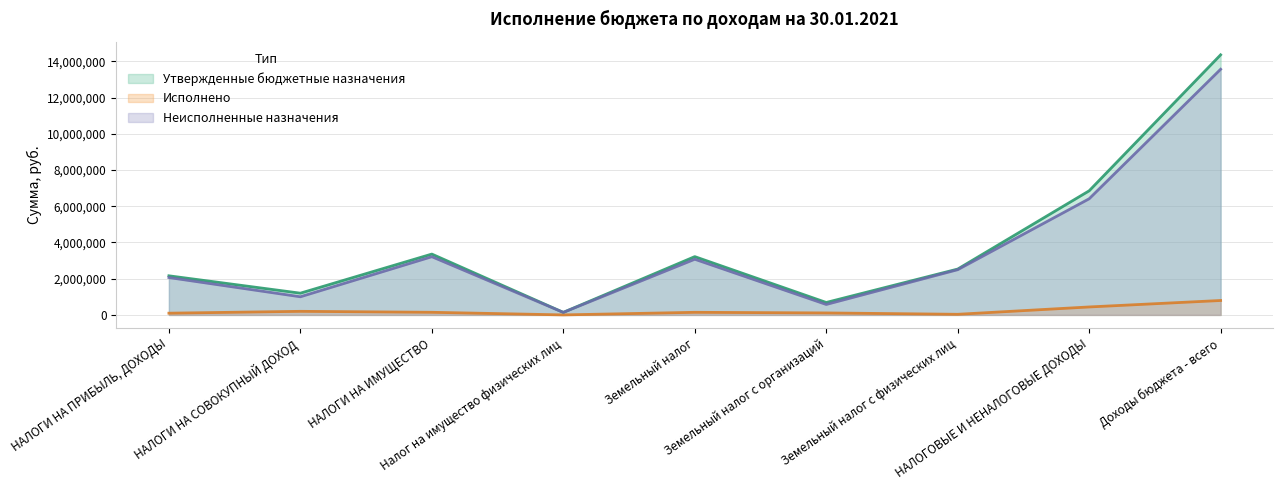

What is the lowest value of the Неисполненные назначения series?

139737.0